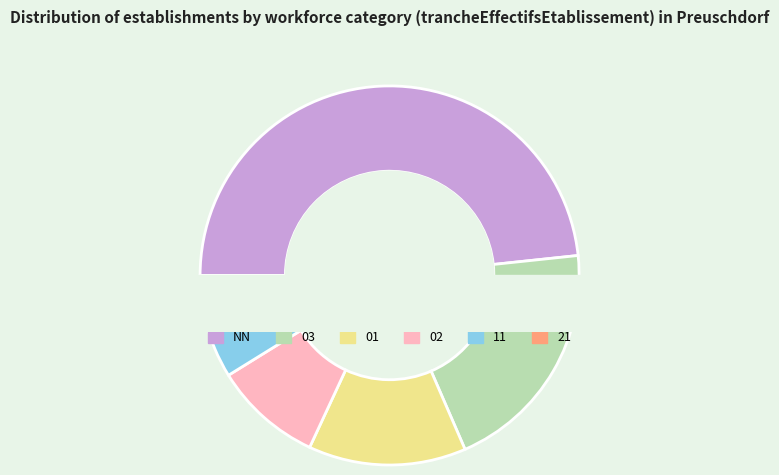

How many slices are in this pie chart?

6